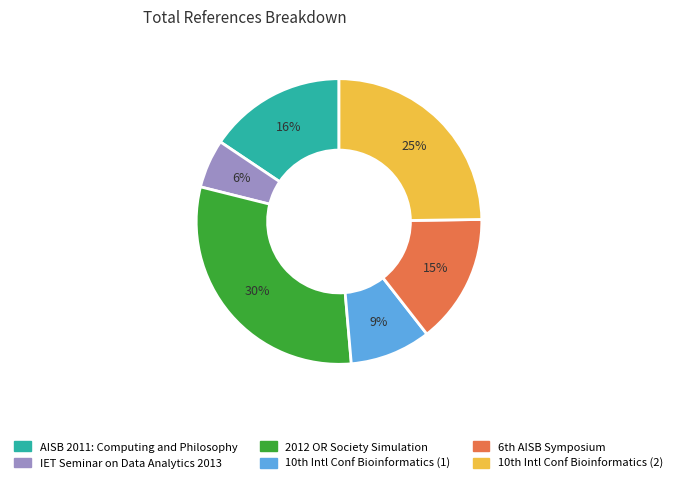

To the nearest percent, what is the average slice percentage?

17%